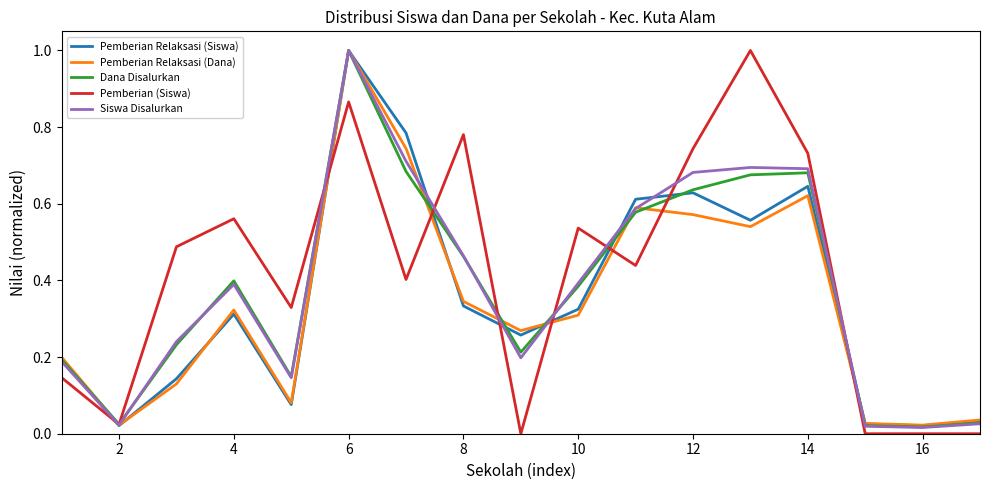

Which series has the widest spread of values?

Pemberian (Siswa)